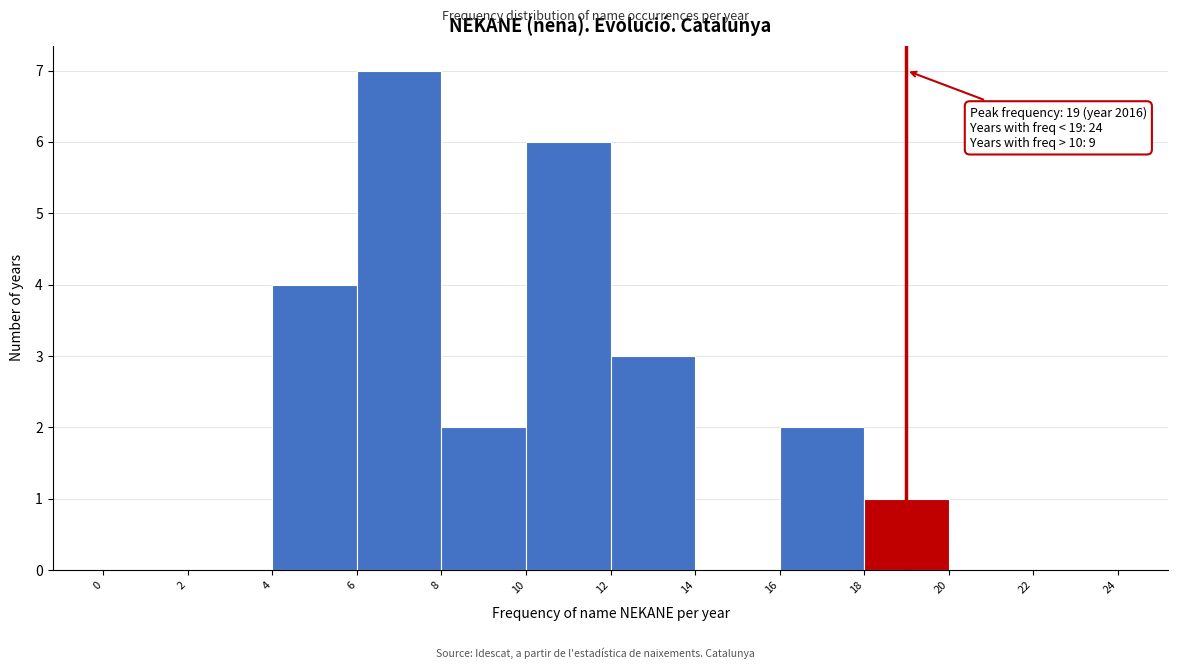

Which range on the x-axis has the tallest bar?

6 to 8